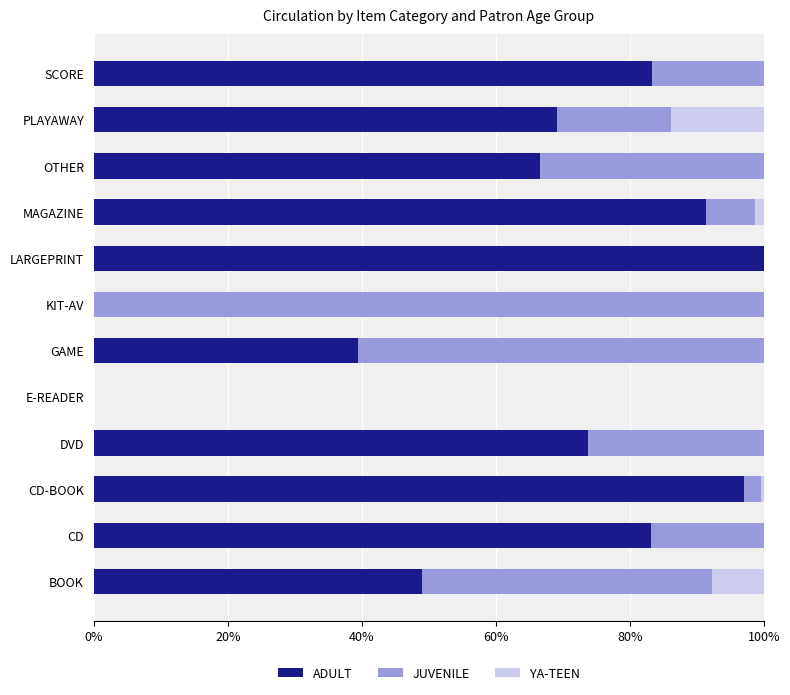

The value of ADULT at SCORE is 143.4. True or false?

False